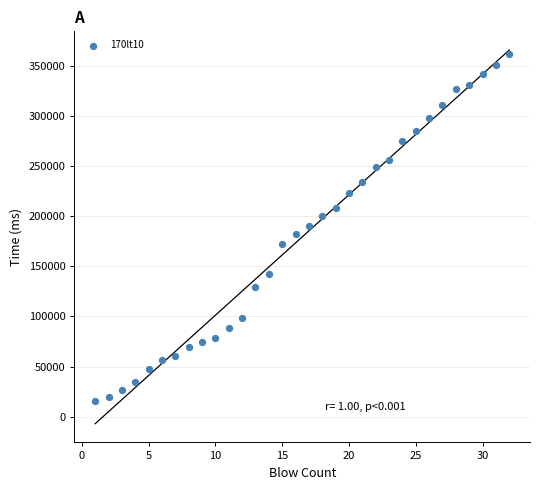

What is the range of Y values (max minus min)?

346342